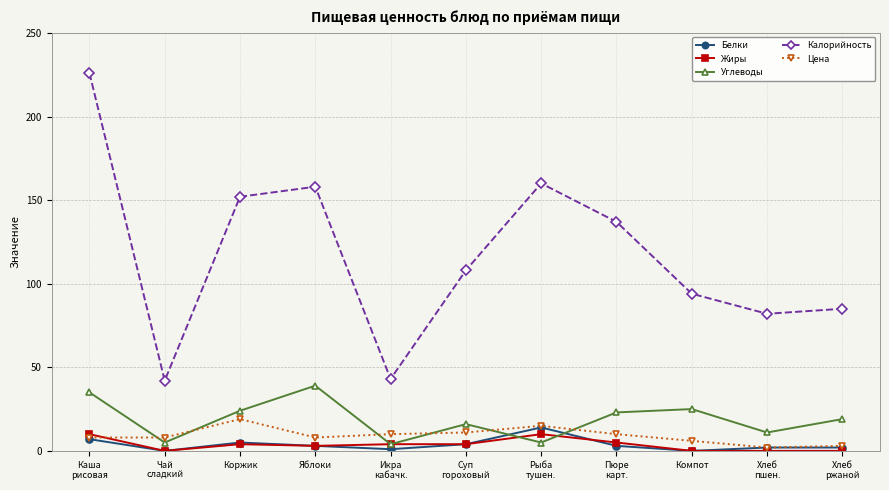

What position from the right is Яблоки?

8